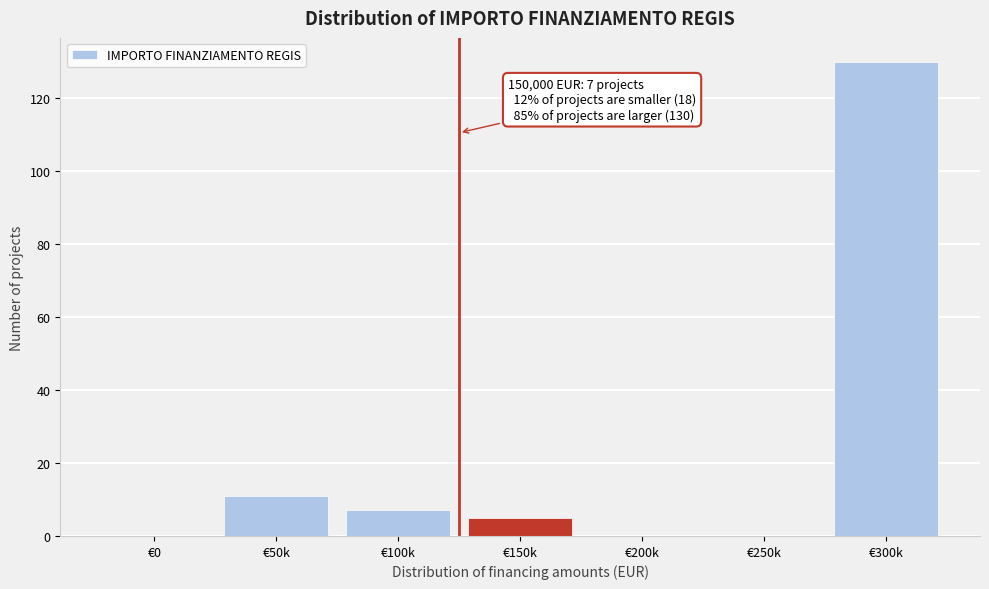

Reading right to left, list all the values displayed in this chart.

€300k=130	€250k=0	€200k=0	€150k=5	€100k=7	€50k=11	€0=0